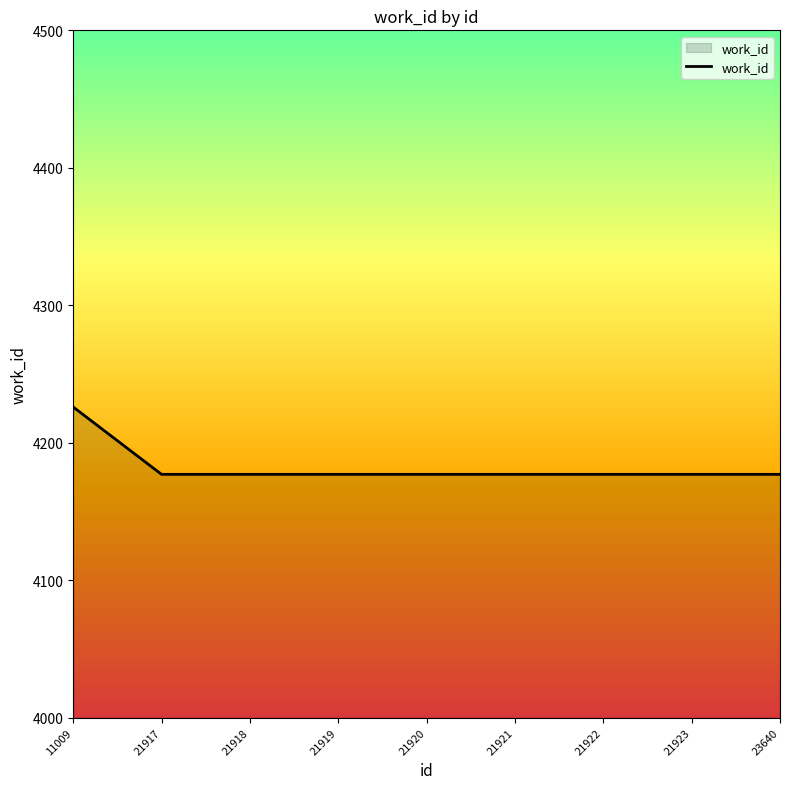

Reading right to left, extract all data points from this chart.

4177	4177	4177	4177	4177	4177	4177	4177	4226